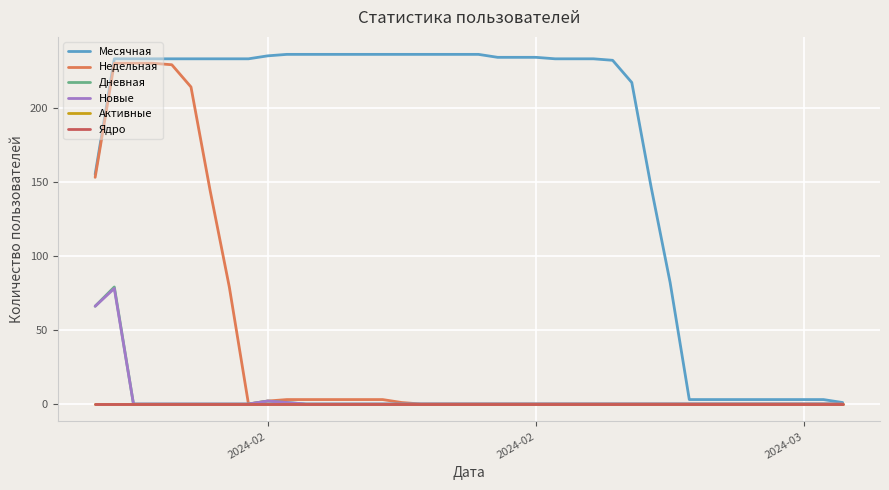

Does the chart display data point markers on the line(s)?

No